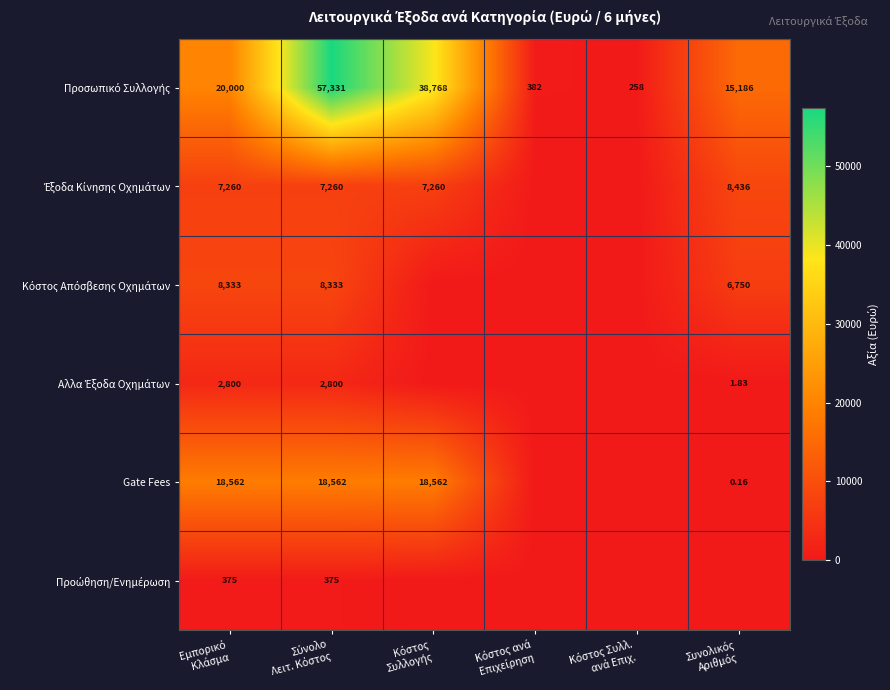

Which series has the largest total across all categories?

Προσωπικό Συλλογής